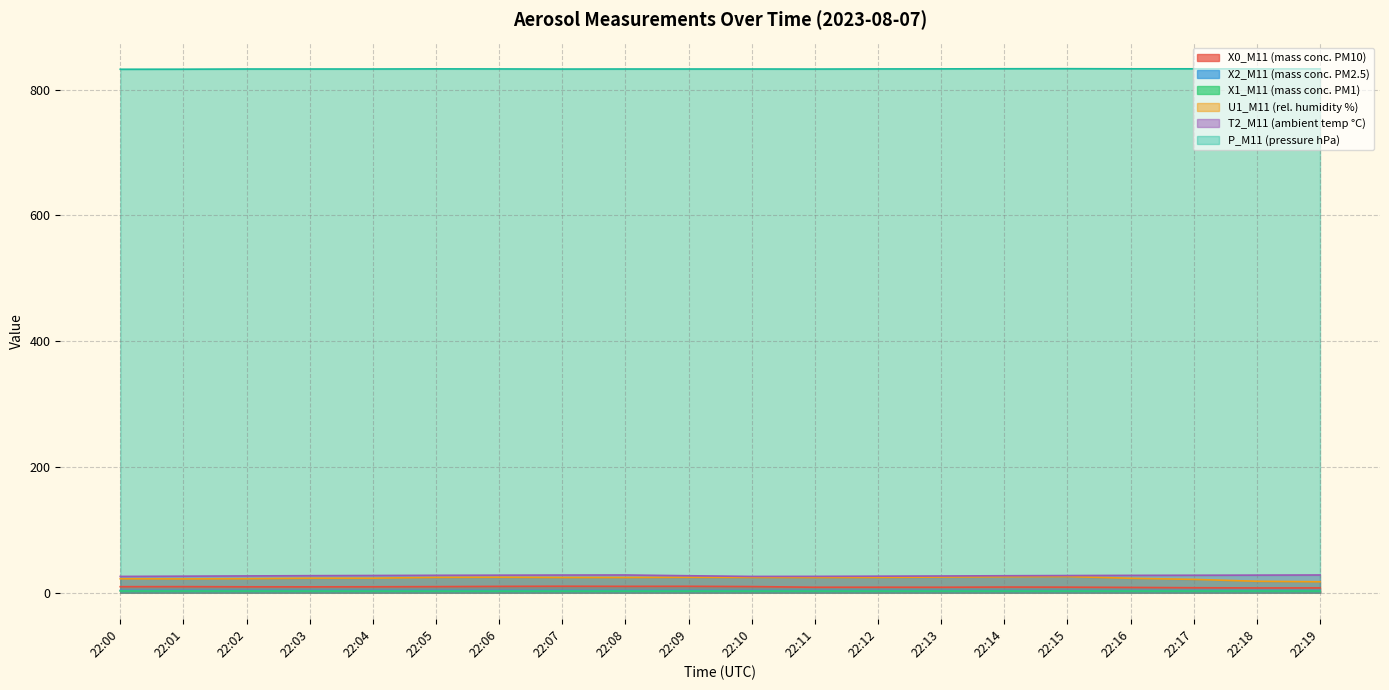

True or false: X0_M11 (mass conc. PM10) and P_M11 (pressure hPa) cross at least once.

False